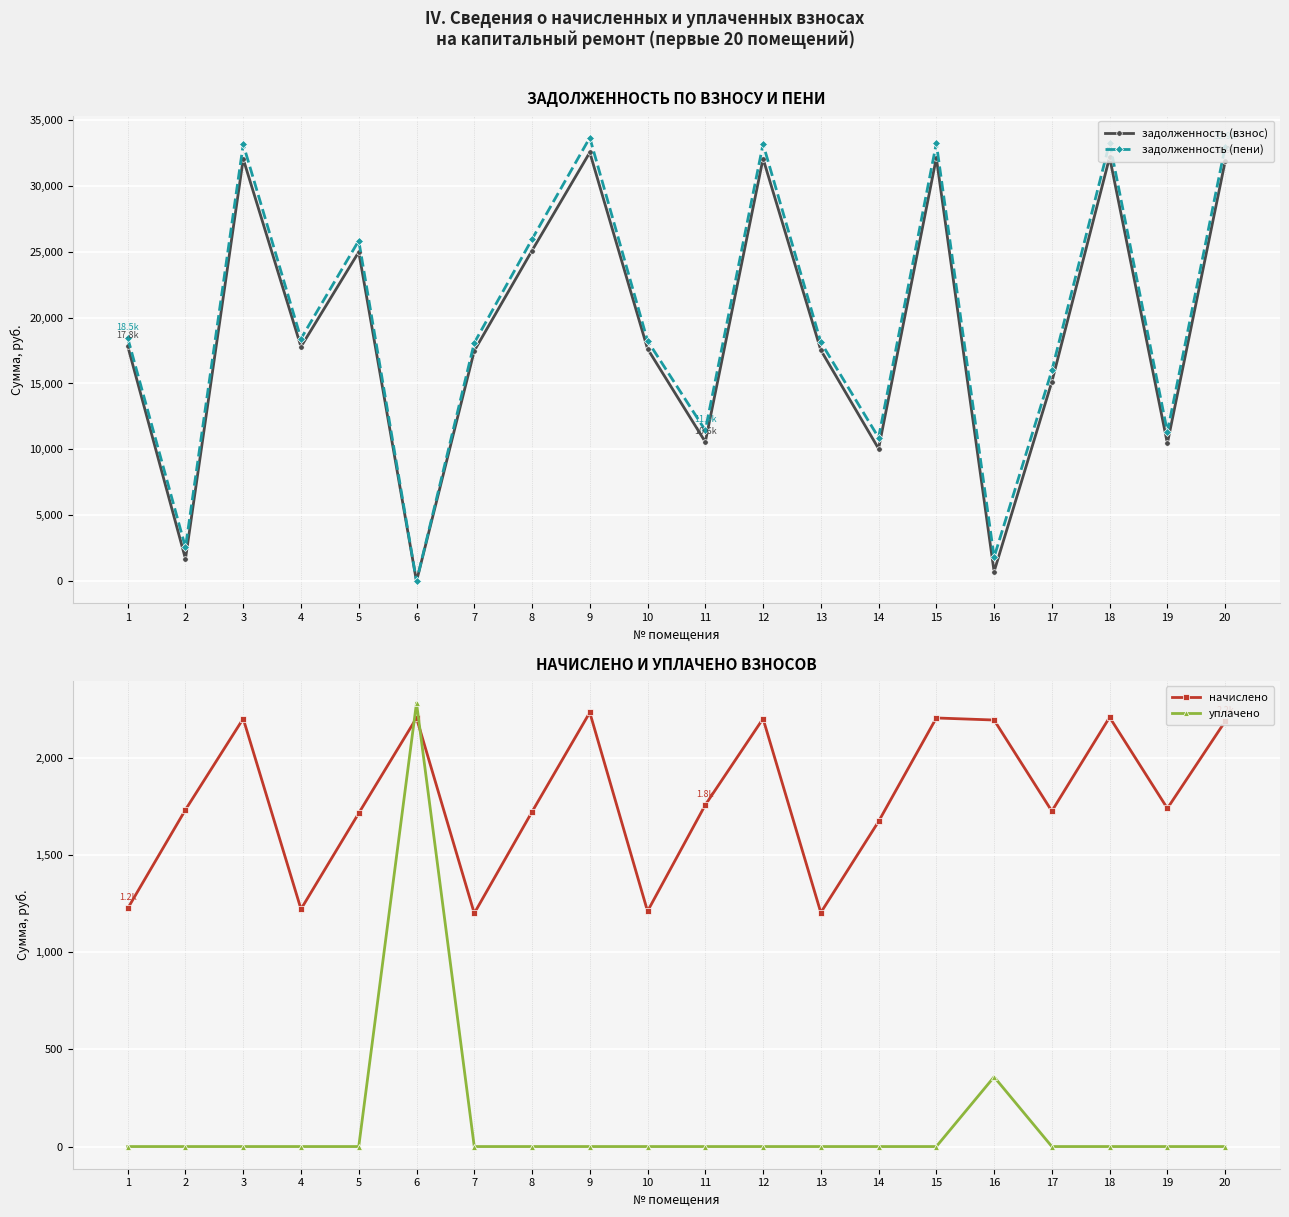

What are all the series names shown in the legend?

задолженность (взнос), задолженность (пени), начислено, уплачено